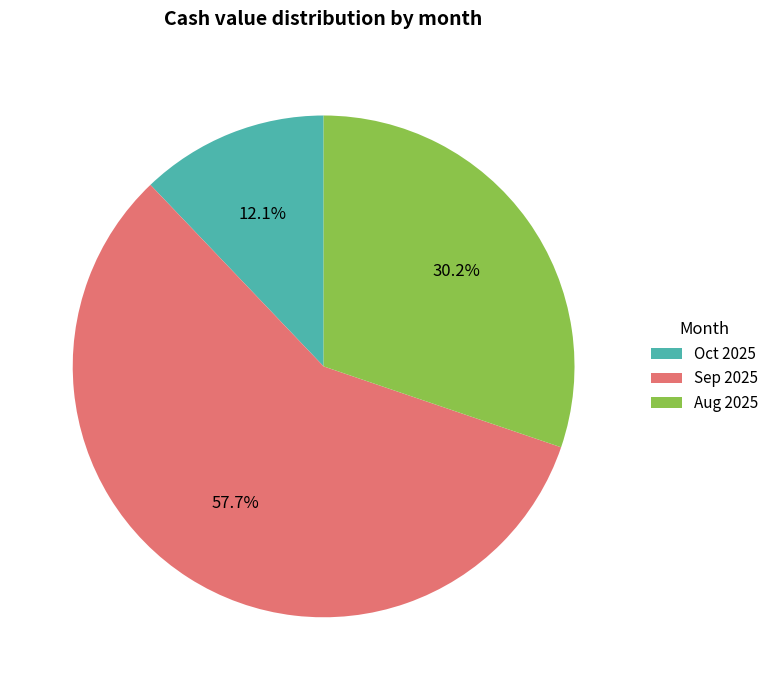

Do Sep 2025 and Aug 2025 together represent more than half of the pie?

Yes